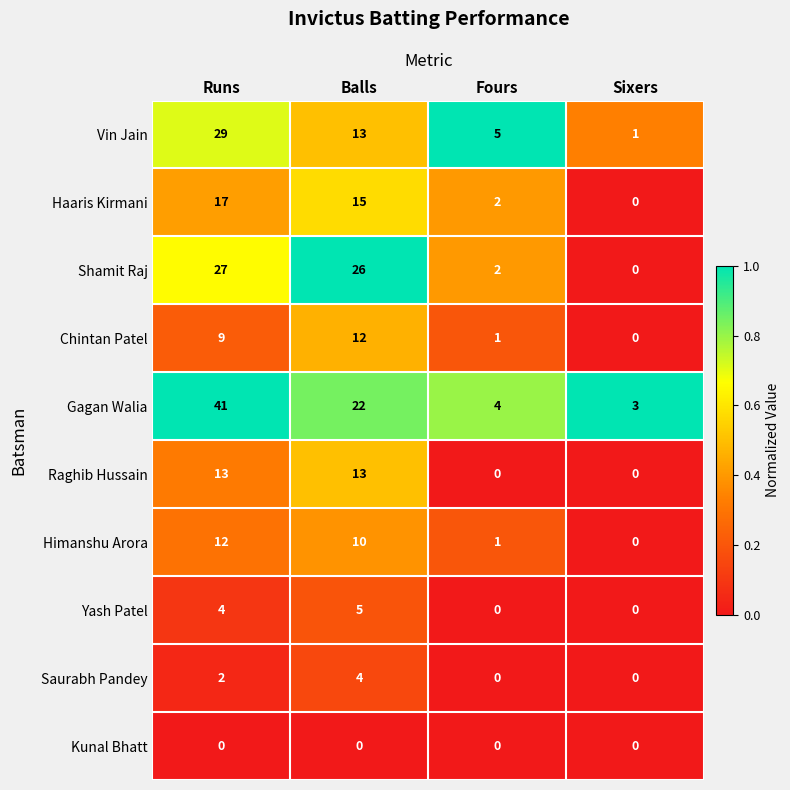

The value of Saurabh Pandey at Sixers is 0. True or false?

True